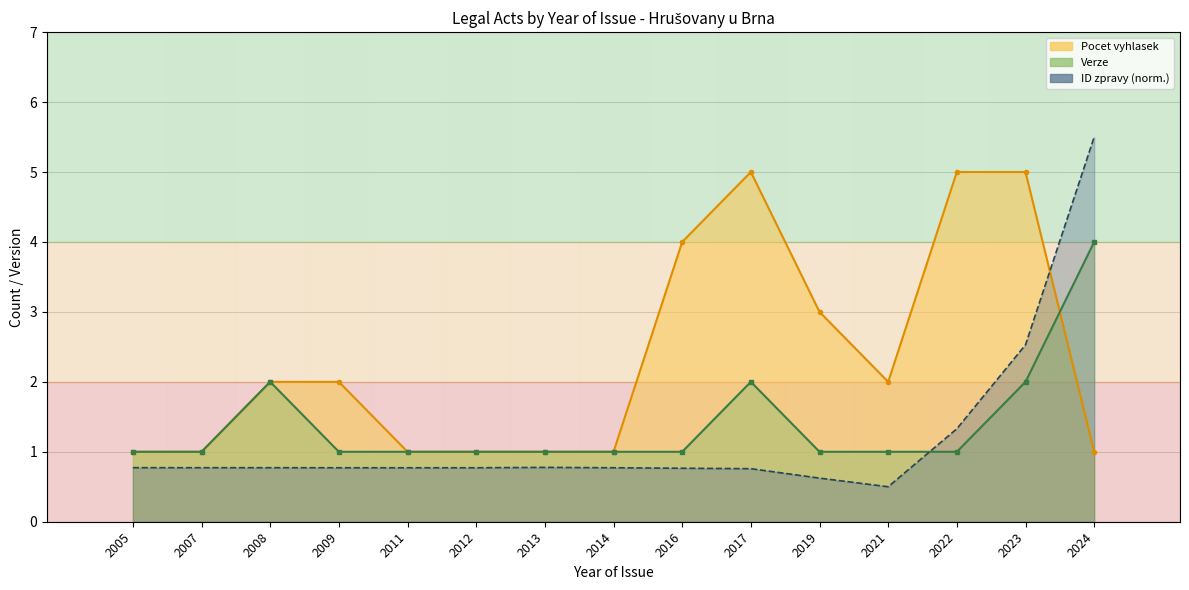

The ID zpravy prvotniho vkladu (scaled) series shows 0.8 at 2013. True or false?

True